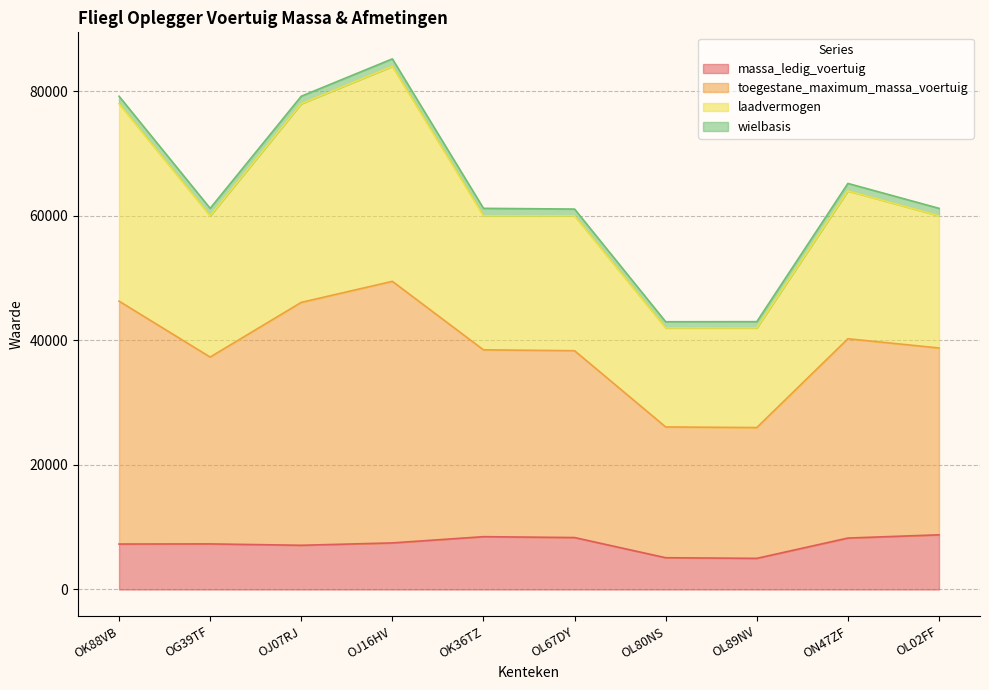

The value of massa_ledig_voertuig at OG39TF is 7320. True or false?

True